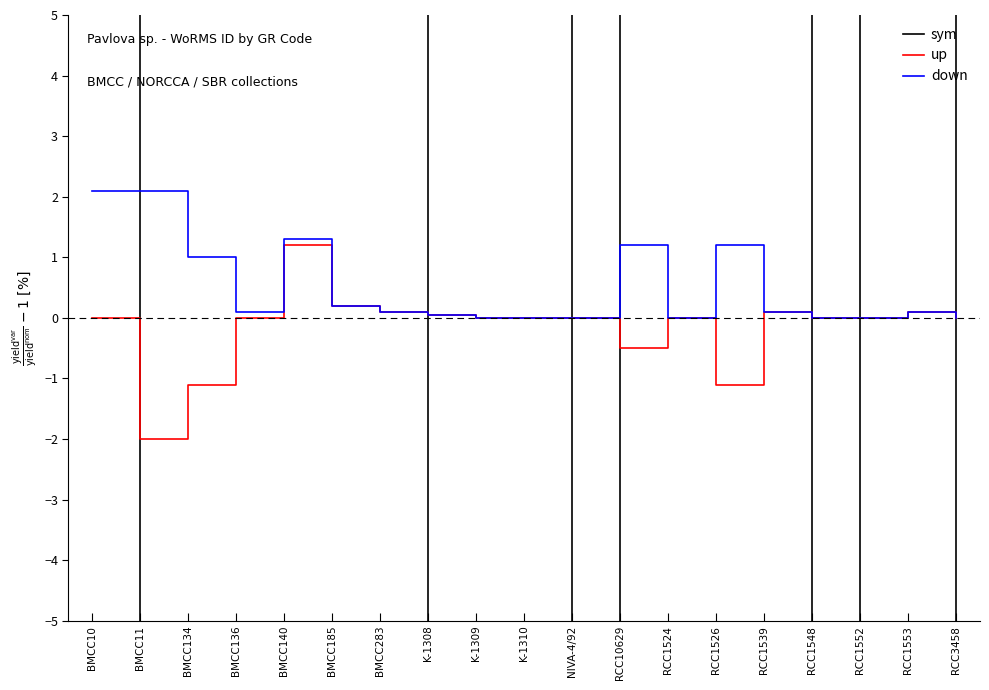

How many values in up are above zero?

6